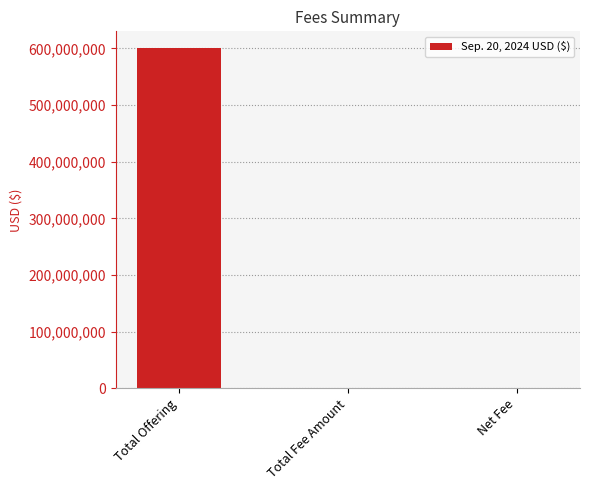

True or false: the data shows 600000000 at Total Offering.

True